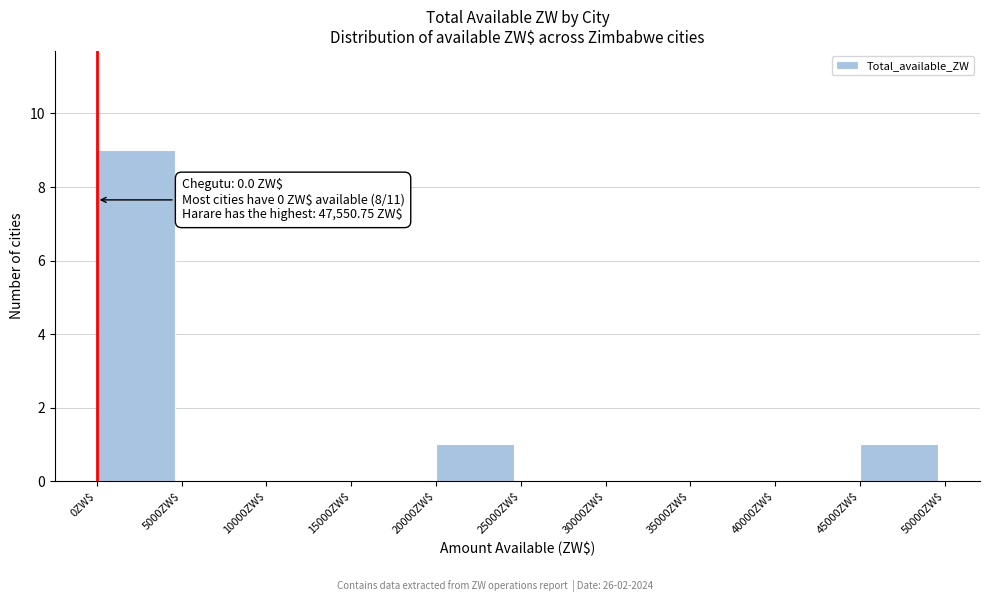

Which range on the x-axis has the tallest bar?

0 to 5000